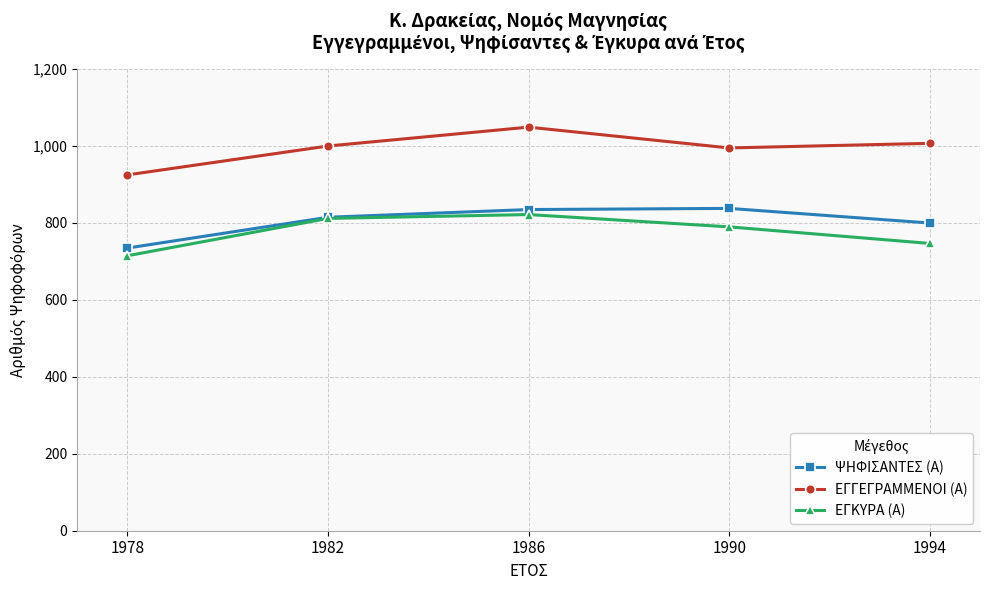

What is the total value across all series at 1986?

2703